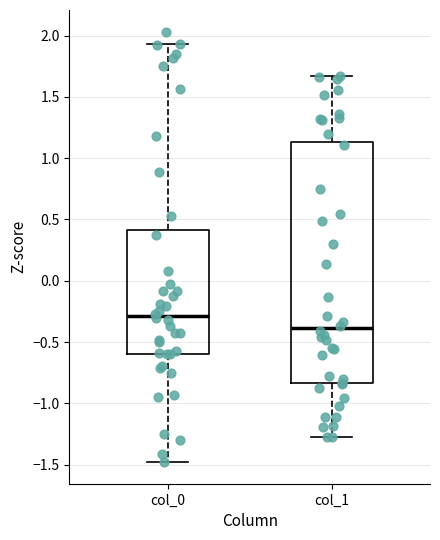

Which box's median line is the lowest?

col_1